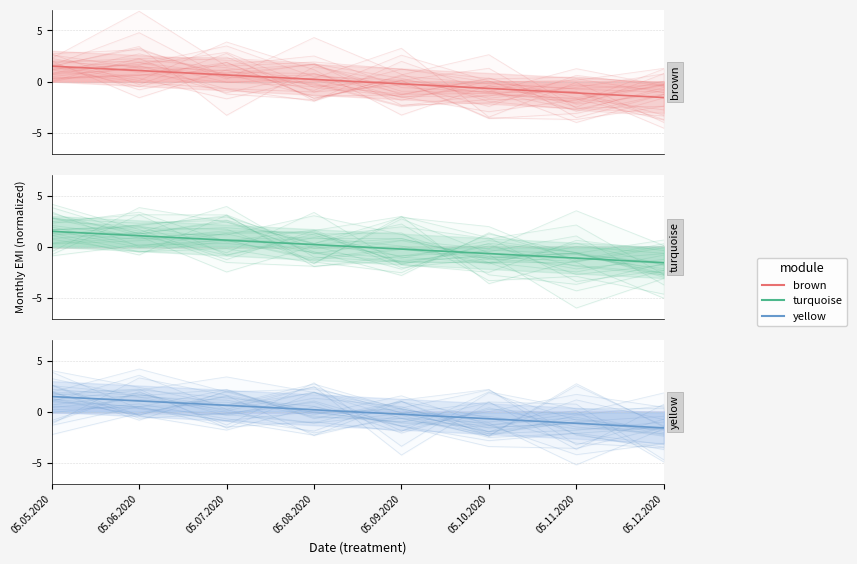

The value of brown mean at 05.12.2020 is -1.5. True or false?

True